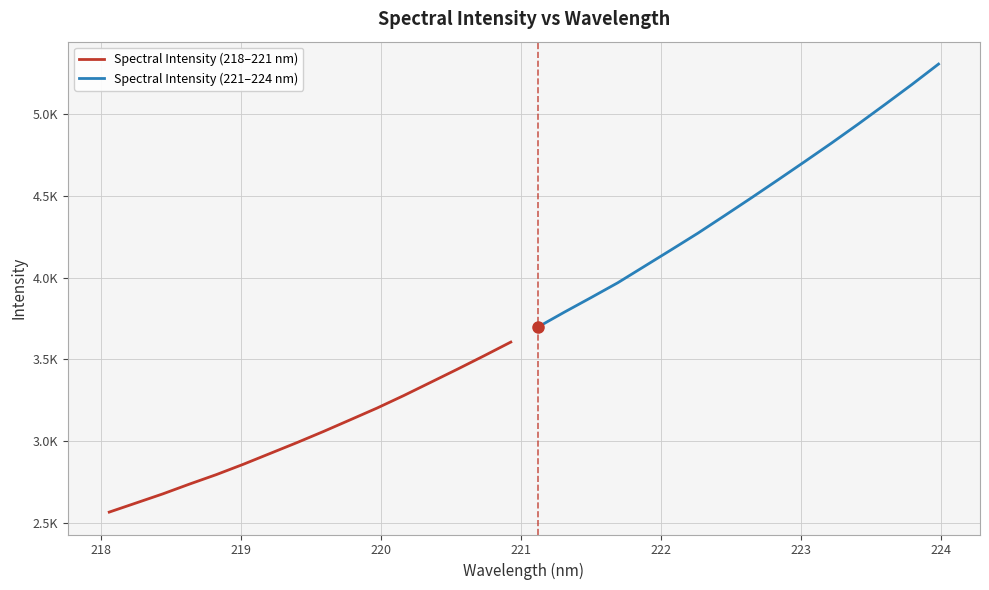

True or false: Spectral Intensity (221–224 nm) and Spectral Intensity (218–221 nm) intersect in this chart.

False